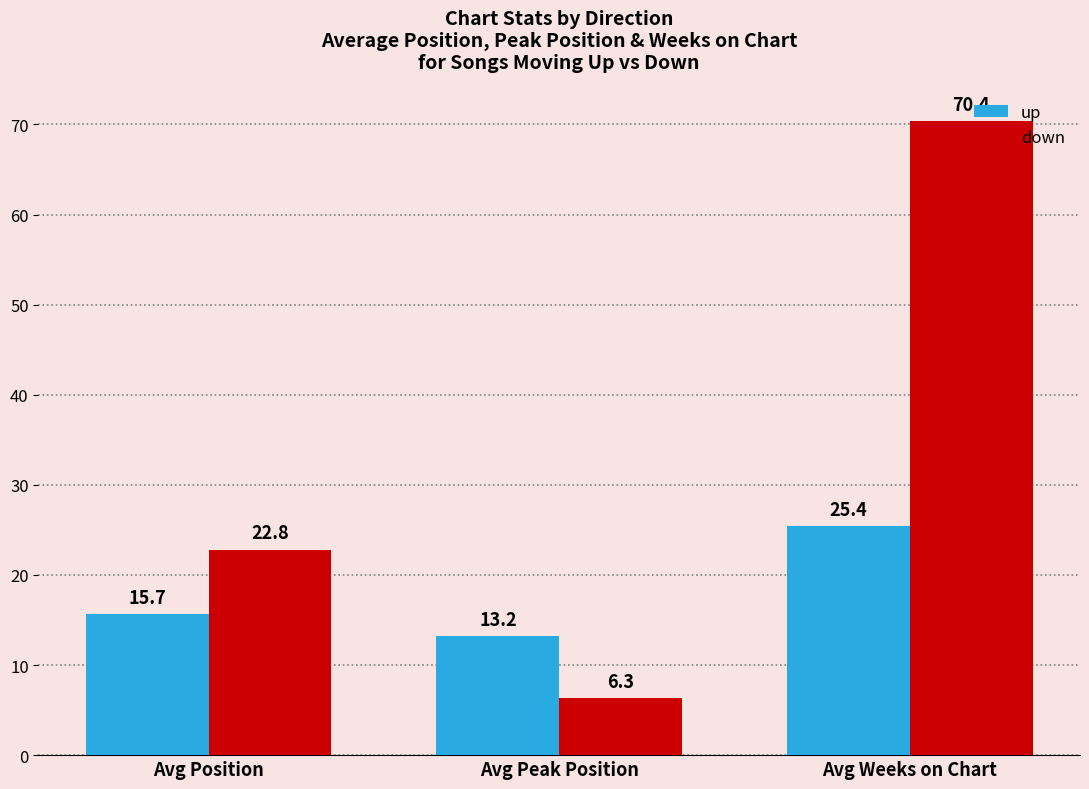

Is it true that down equals 6.3 at Avg Peak Position?

True